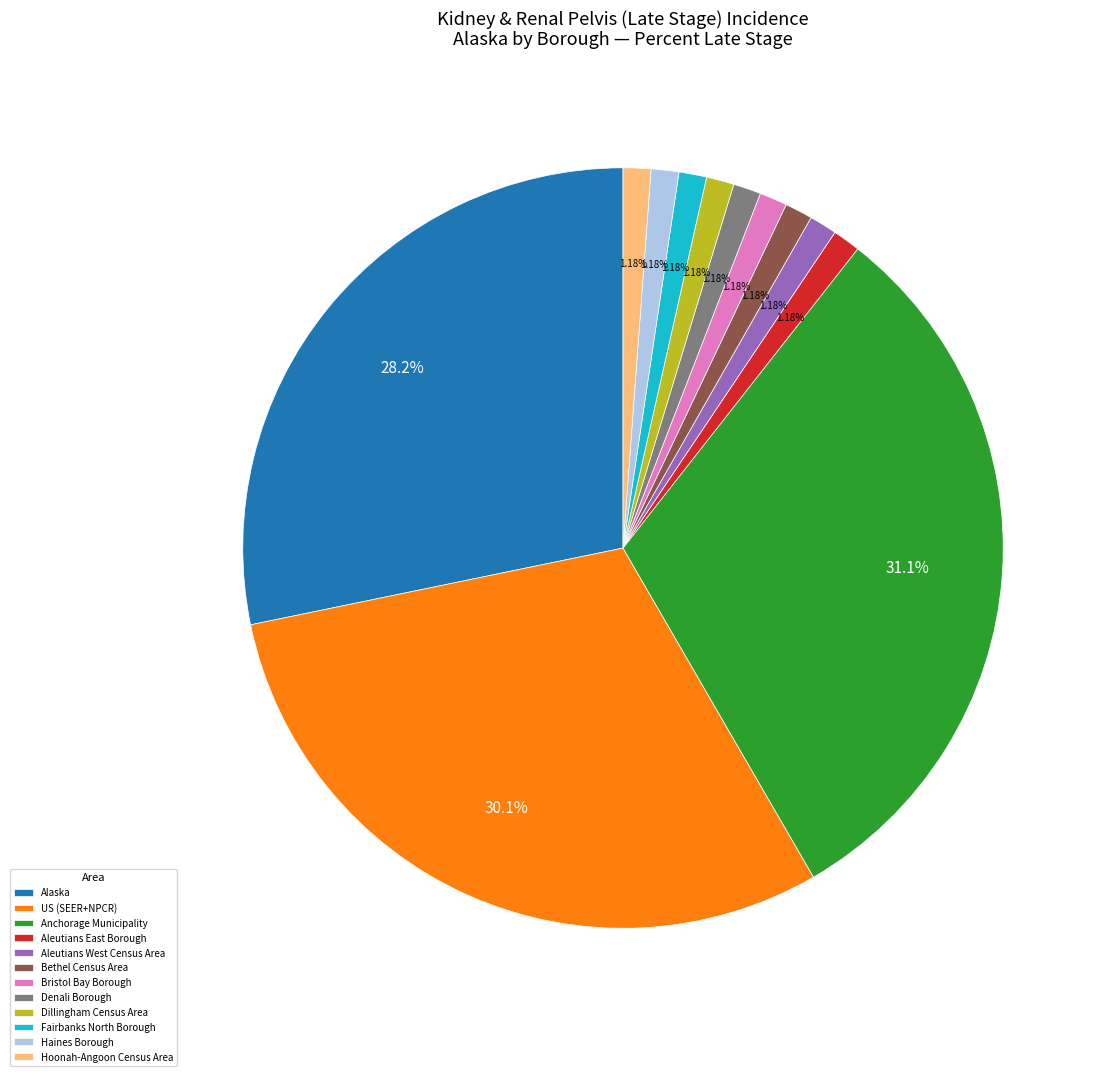

To the nearest percent, what is the average slice percentage?

8%